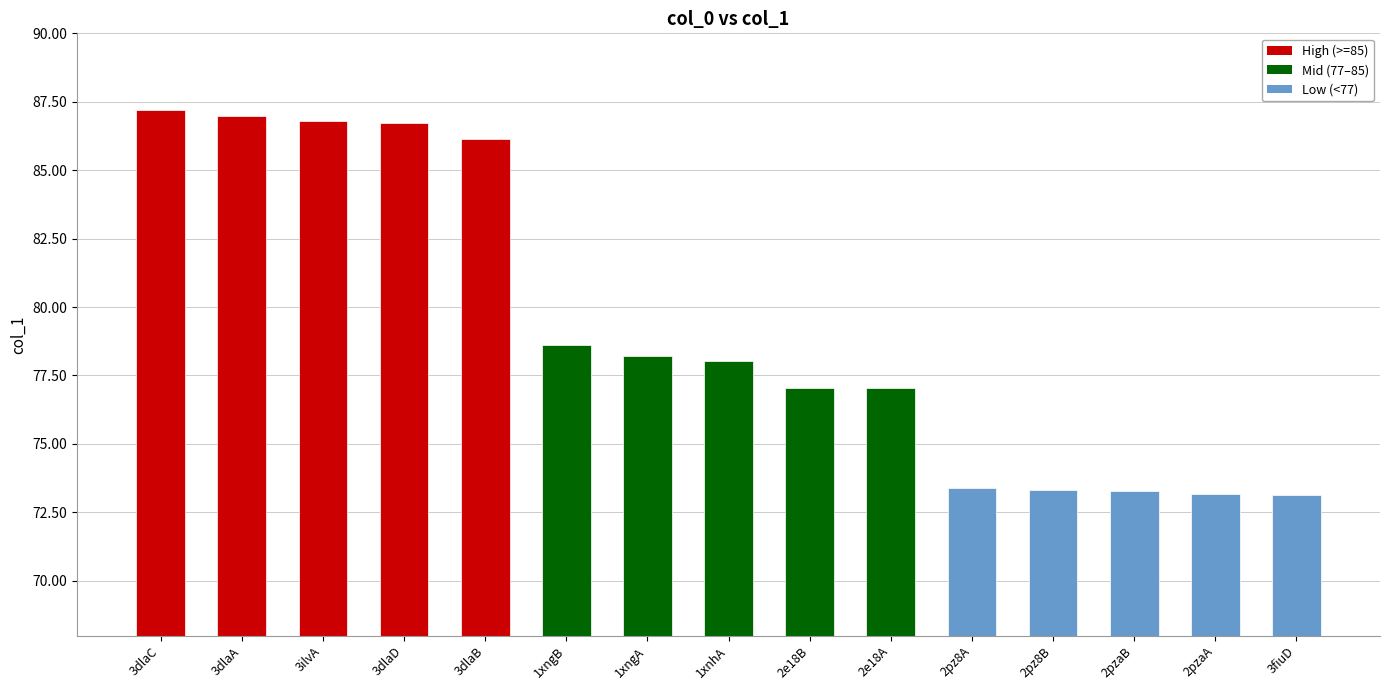

Count the number of values greater than 78.

8